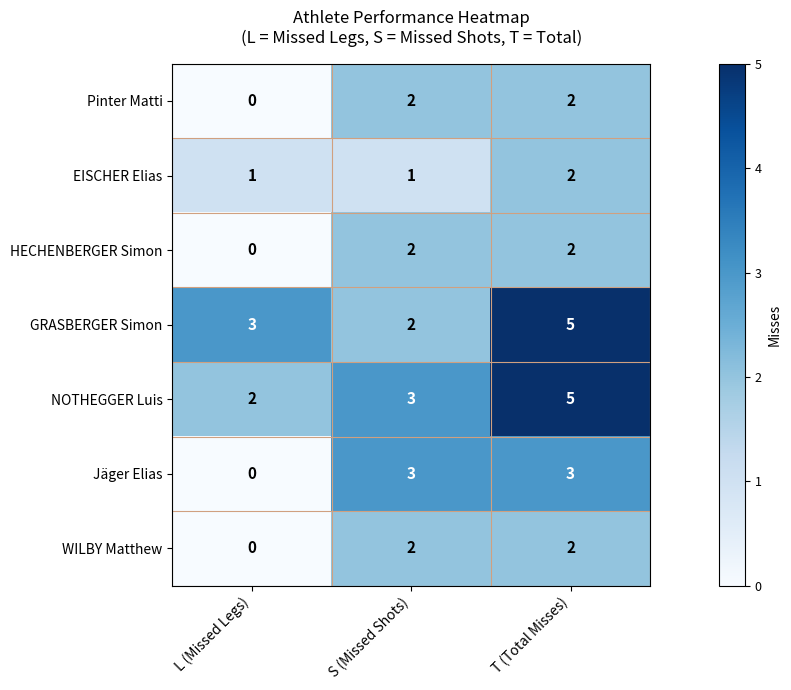

What value does the GRASBERGER Simon series have at L (Missed Legs)?

3